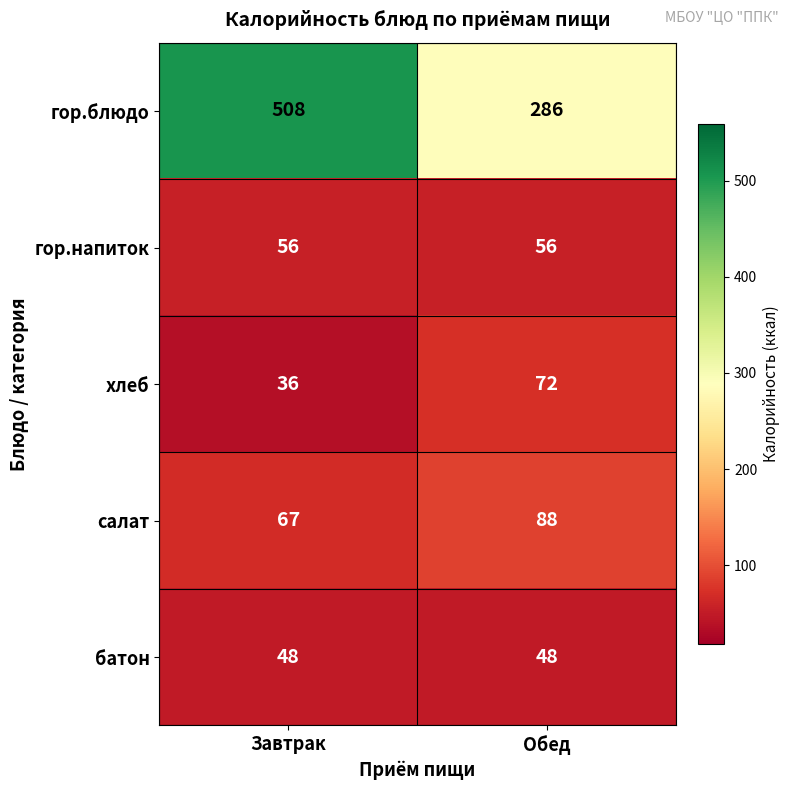

At which label is хлеб closest to 54?

Завтрак